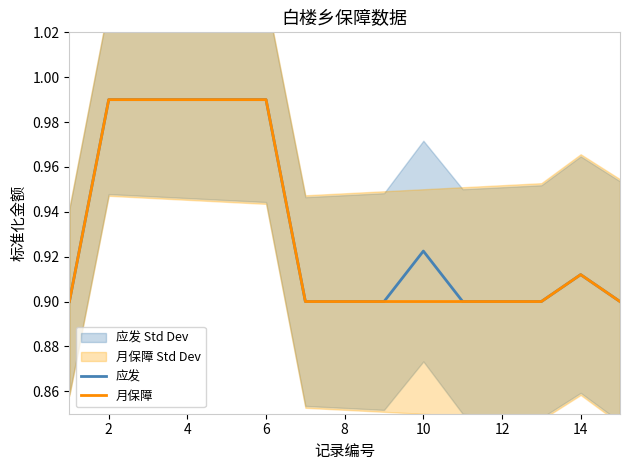

How many 应发 values are between 0 and 1?

15